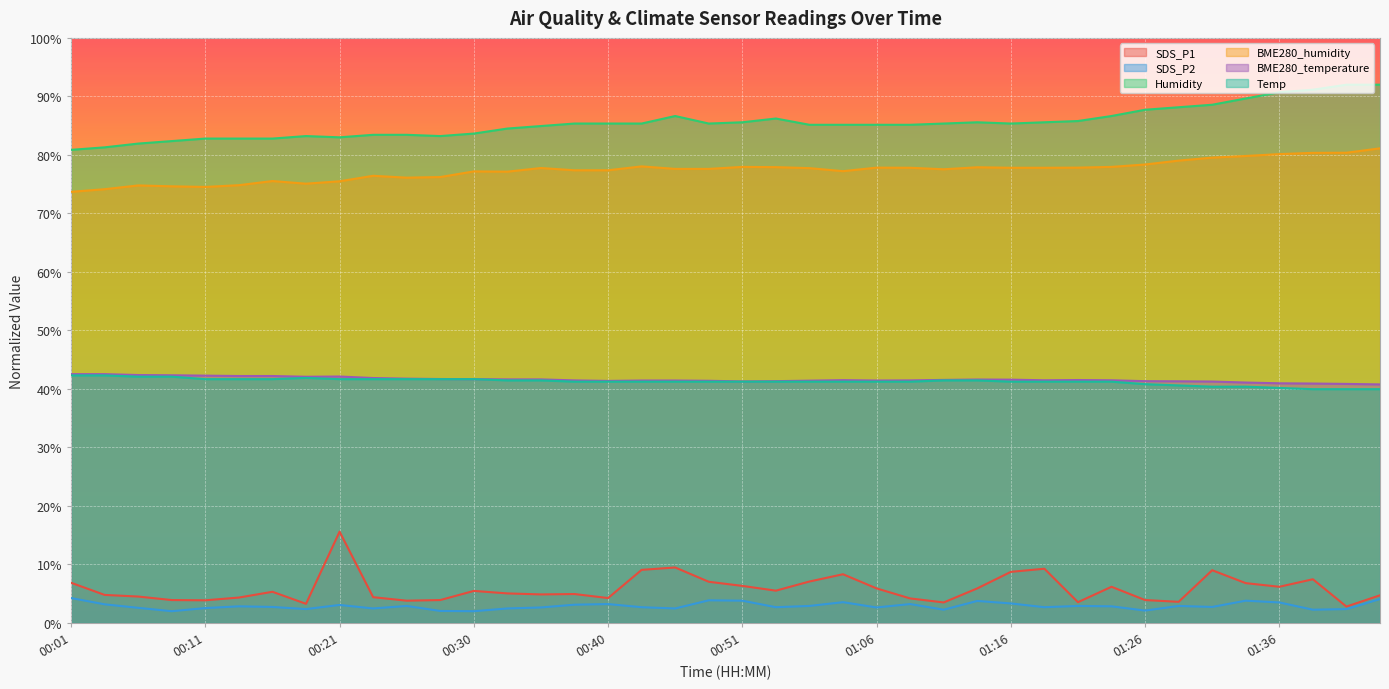

At which label does Temp reach its peak?

00:01